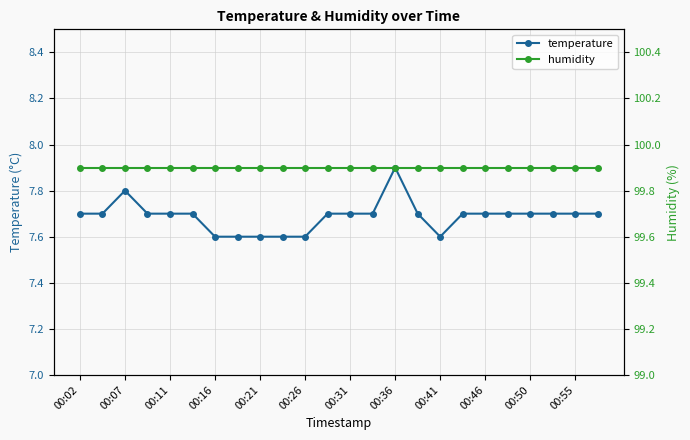

True or false: temperature has more than 0 interior local peaks.

True